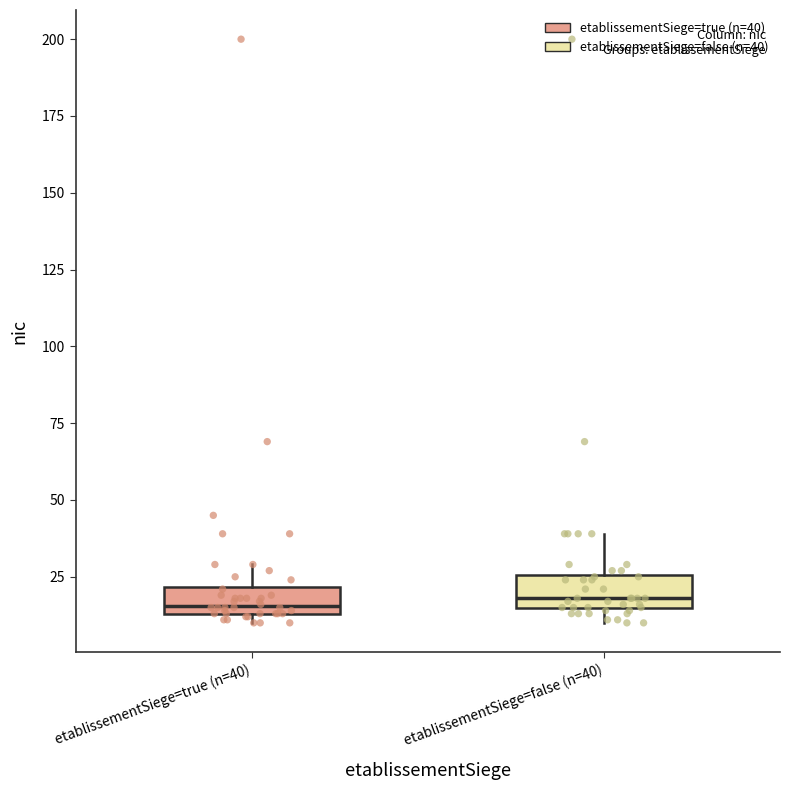

Reading left to right, read every box against the y-axis: the position of its median line, the range the box covers, and the ends of its whiskers. The values are not printed on the chart, so give them approximately, as read against the axis.

etablissementSiege=true (n=40): median 15 (just above the box's lower edge), box 15 to 20, whiskers 10 to 30
etablissementSiege=false (n=40): median 20, box 15 to 25, whiskers 10 to 40